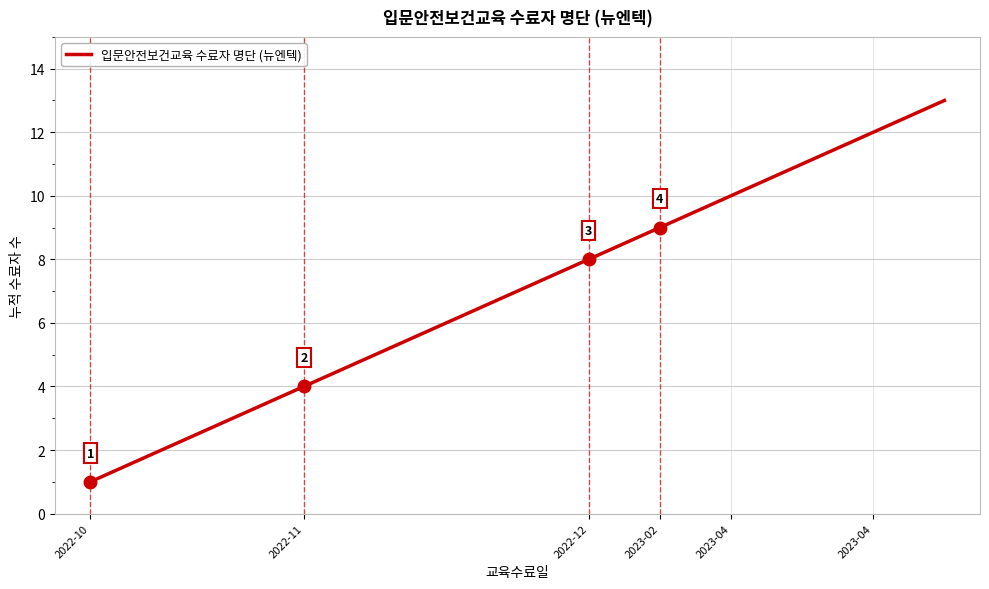

What is the maximum value shown in the chart?

13